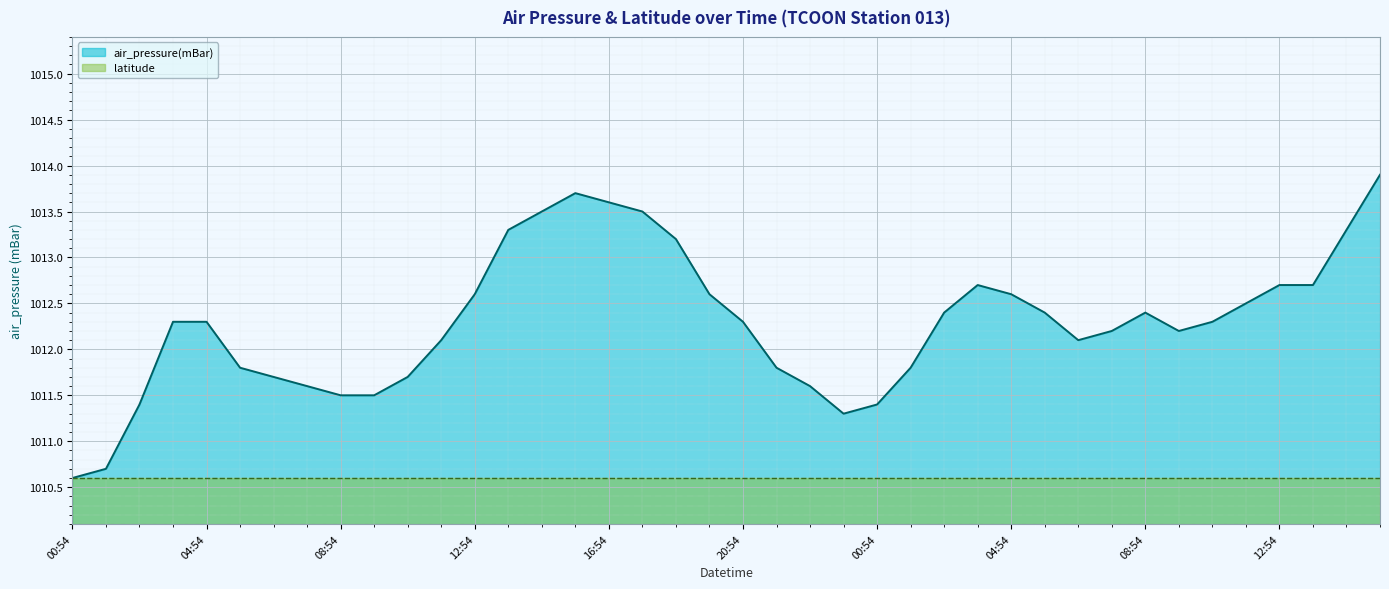

Does the chart display data point markers on the line(s)?

No